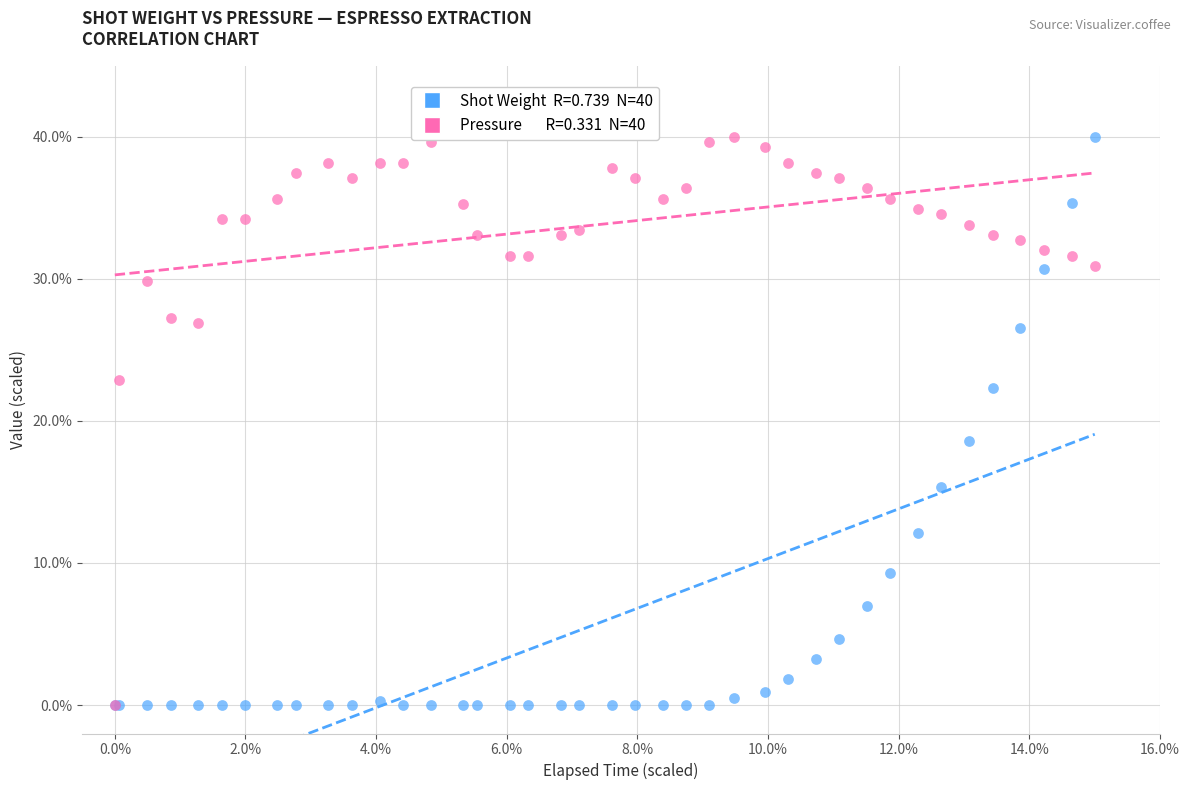

Across all series, what Y value is closest to 20?

18.6